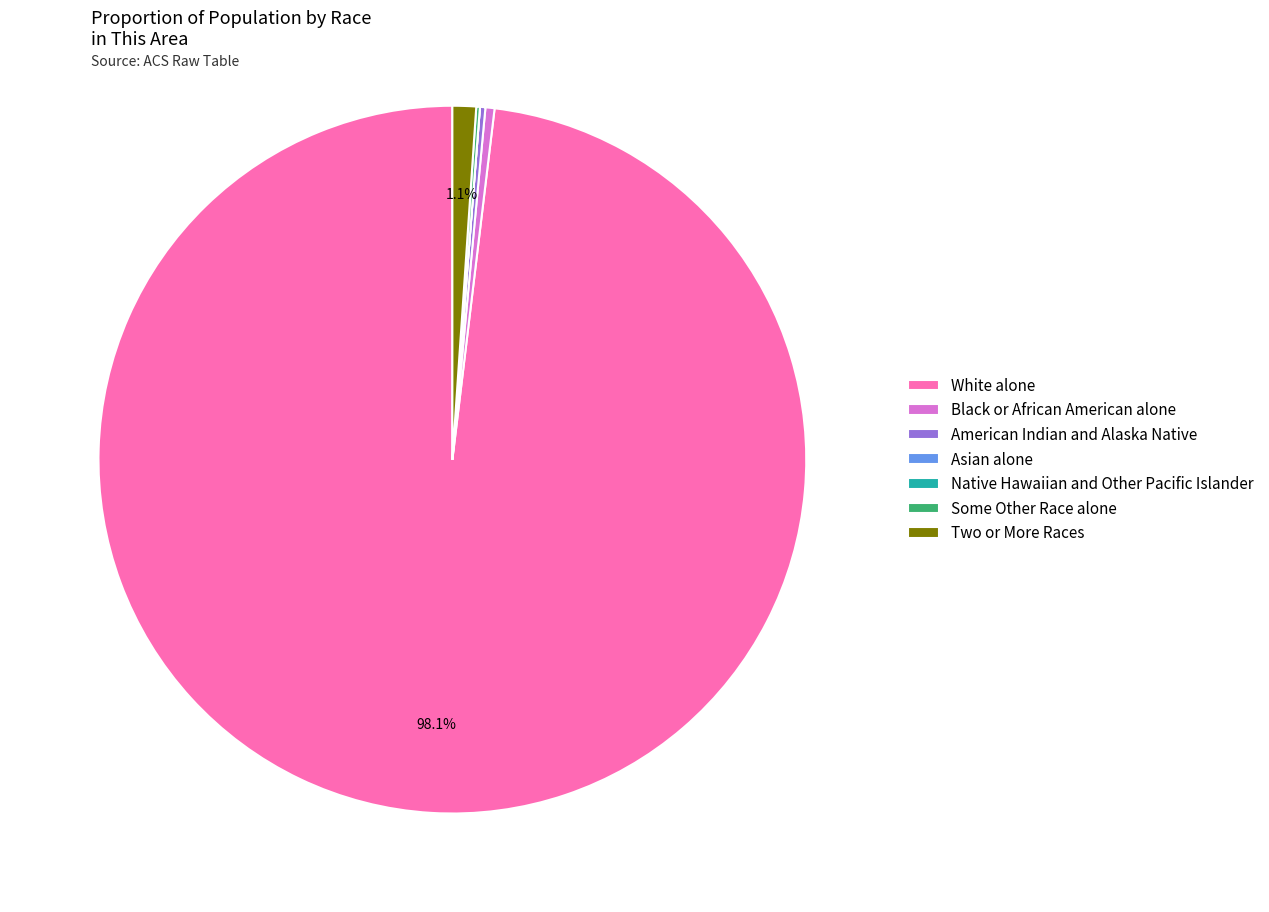

To the nearest percent, what is the average slice percentage?

14%